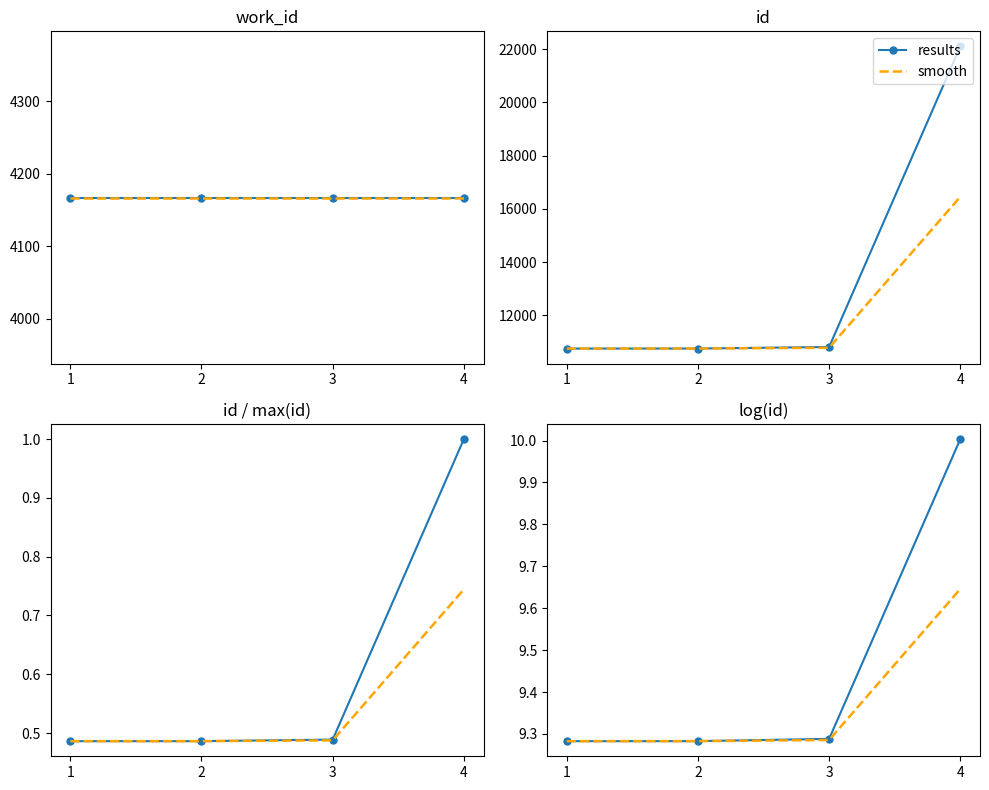

At how many categories does at least one series exceed 9?

4